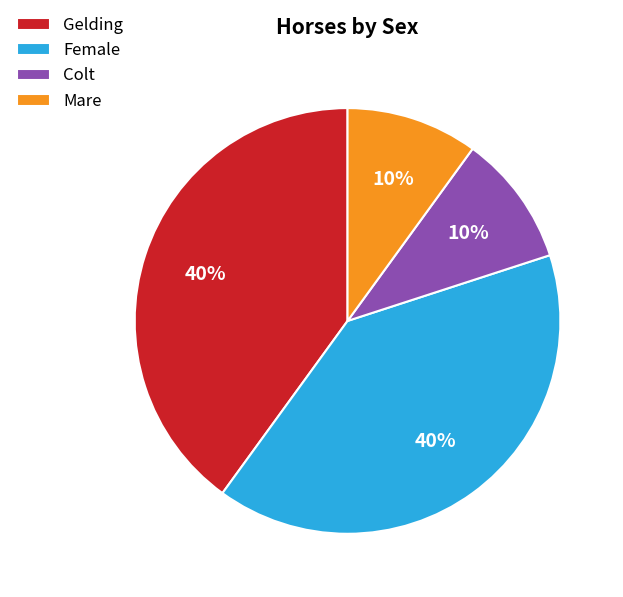

Count the number of slices in the pie.

4